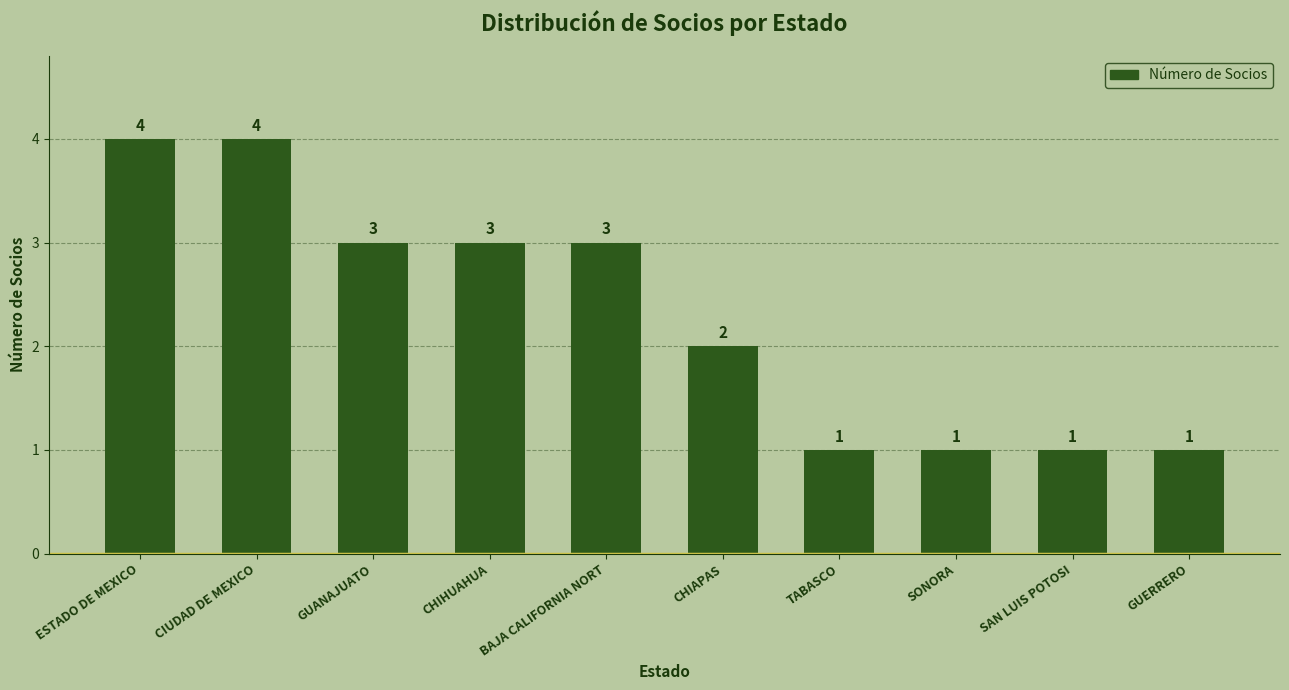

Which has a higher value, ESTADO DE MEXICO or BAJA CALIFORNIA NORT?

ESTADO DE MEXICO